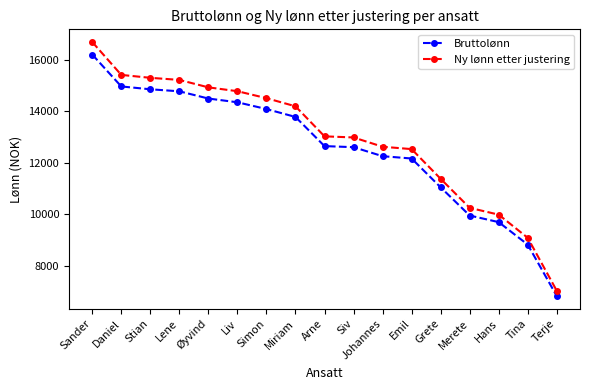

How many lines are shown in the chart?

2